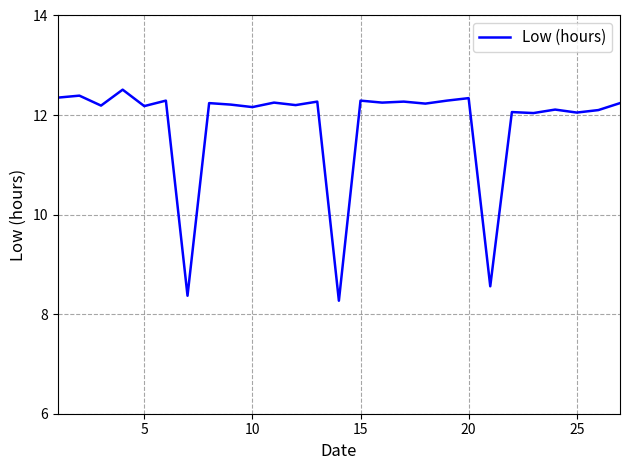

What is the greatest value displayed?

12.5